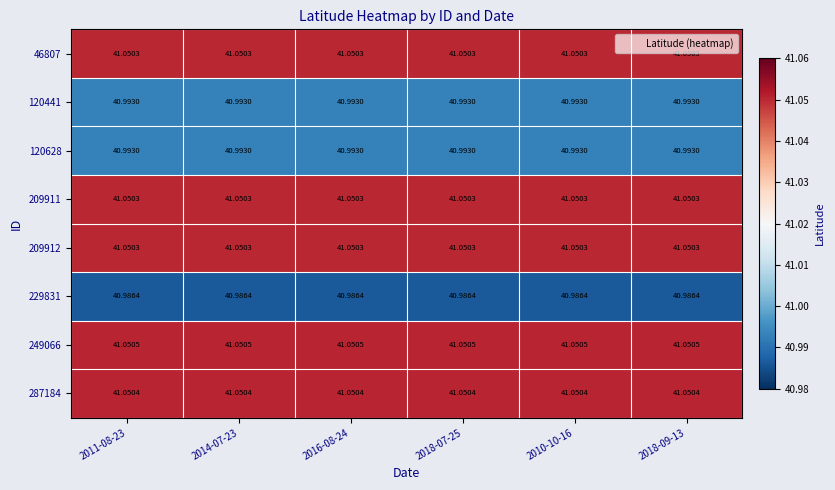

Is the value of 229831 at 2014-07-23 greater than the value of 120441 at 2018-09-13?

No